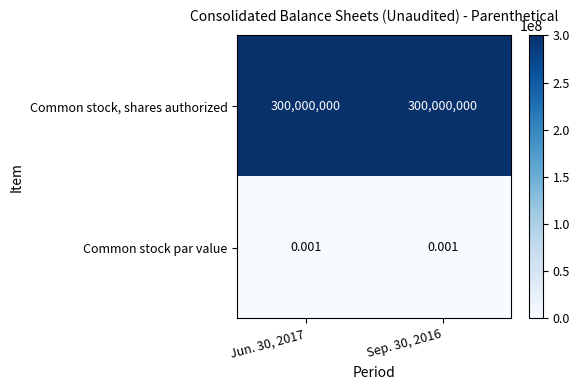

What is the greatest value displayed?

300000000.0